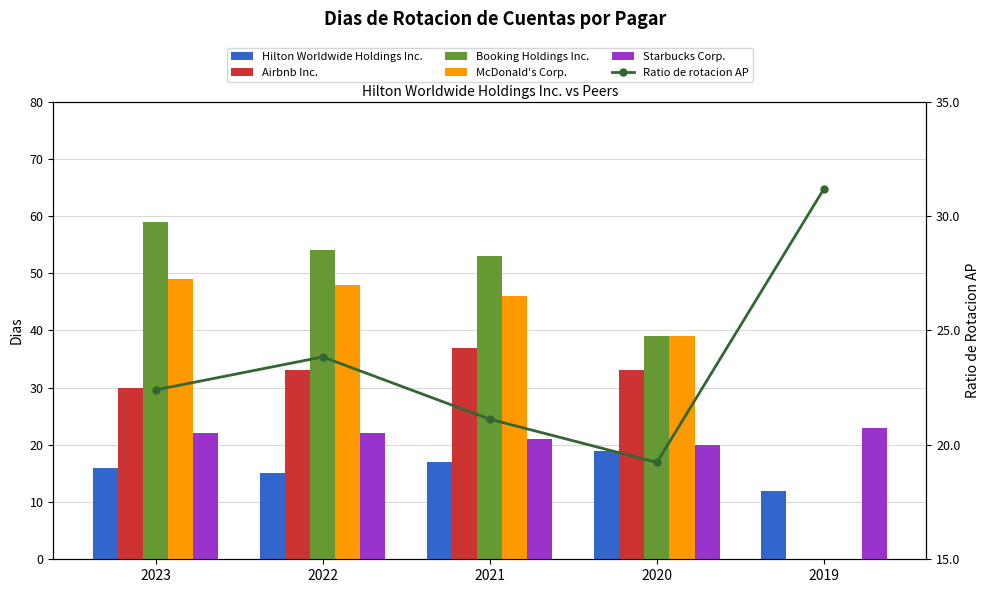

What is the value of the Airbnb Inc. bar at the 3rd from the left?

37.0